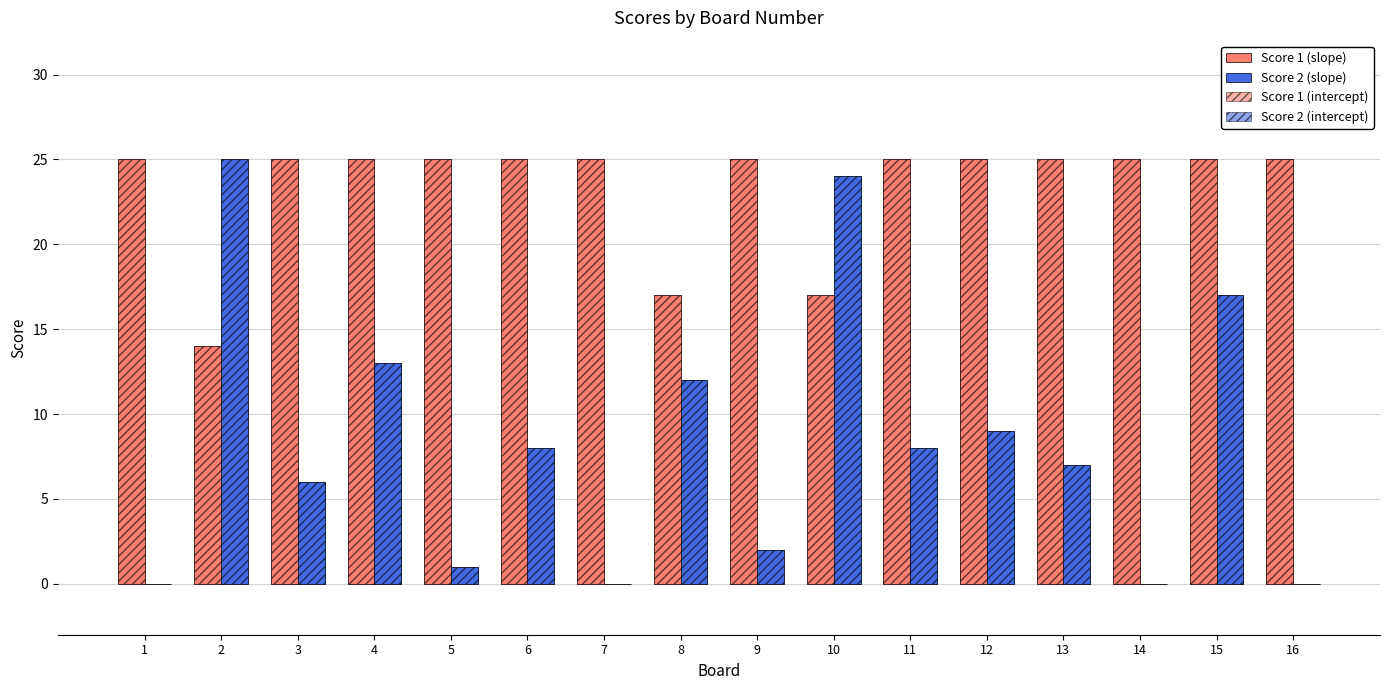

The Score 2 (intercept) series shows 10 at 13. True or false?

False